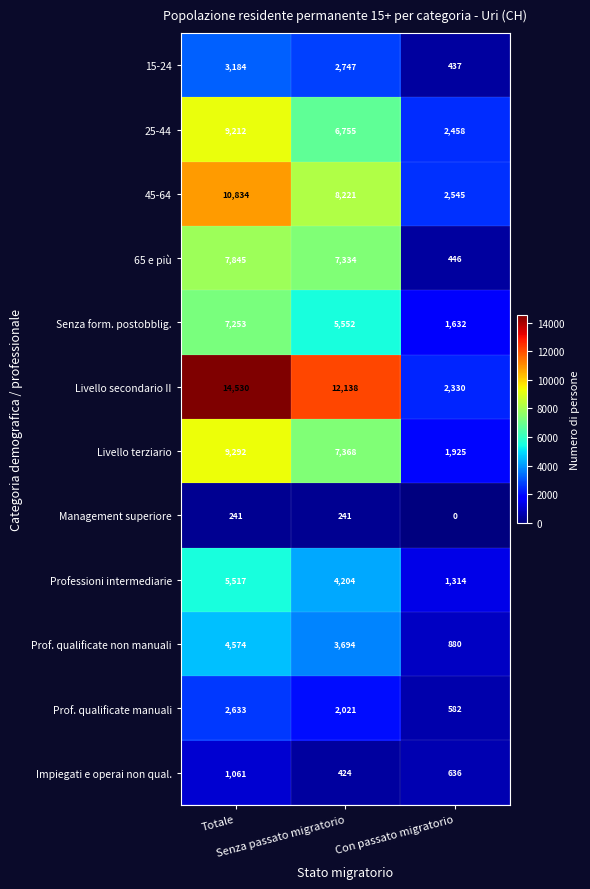

Which series has the largest total across all categories?

Livello secondario II